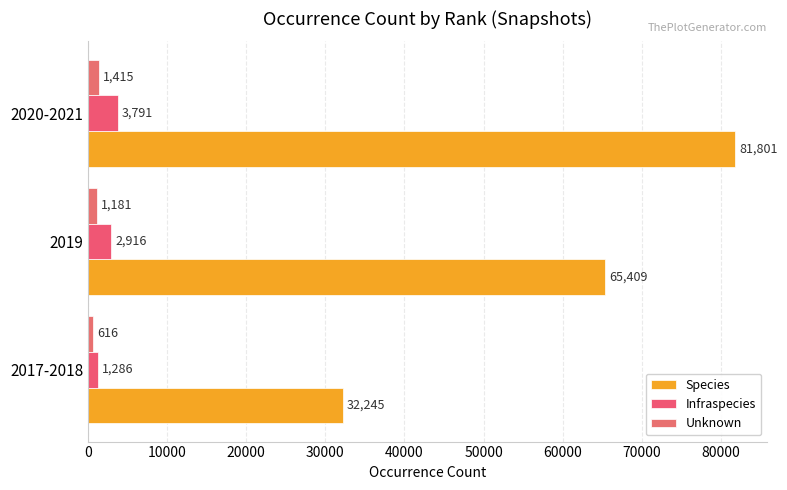

How many data points in Infraspecies are less than 2916?

1